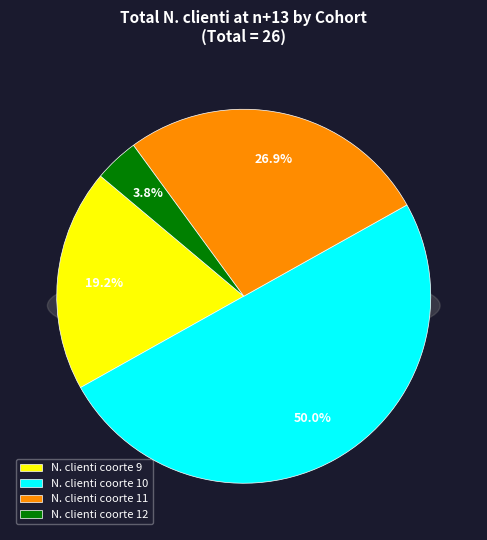

Between N. clienti coorte 10 and N. clienti coorte 12, which is larger?

N. clienti coorte 10